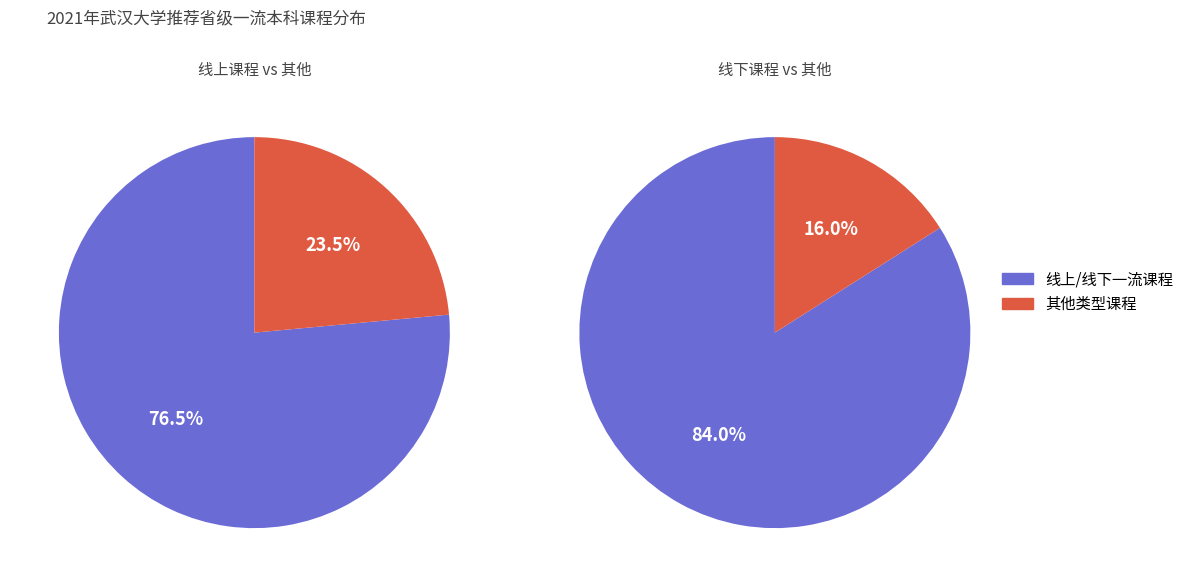

Is there any slice that represents more than half of the pie?

Yes